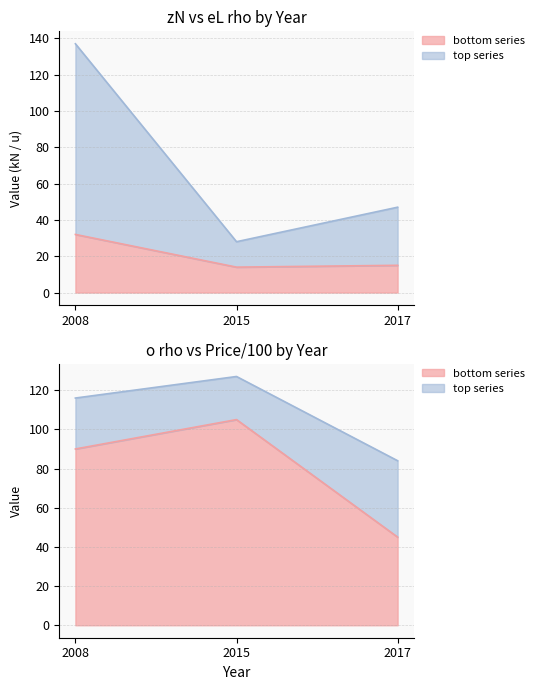

Count the p (i~) values in the range 84 to 127.

3